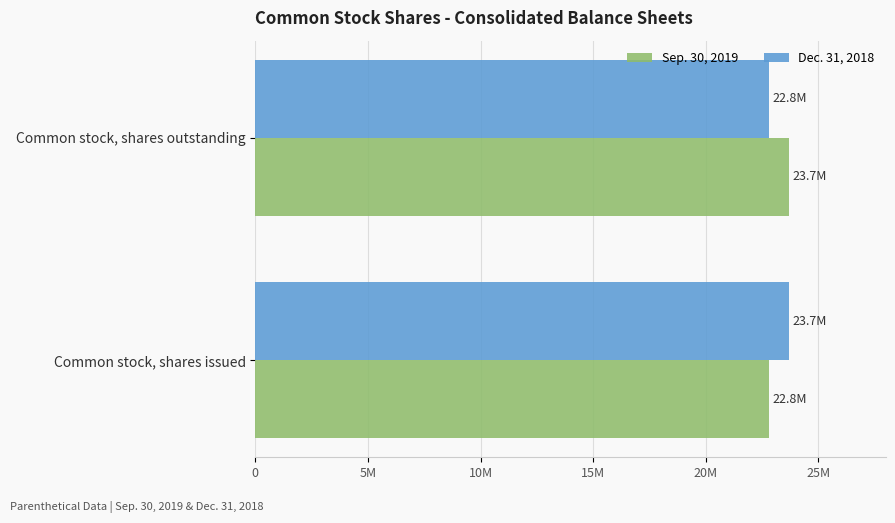

Reading left to right, transcribe all the data shown in this chart.

Sep. 30, 2019: 22800000	23700000
Dec. 31, 2018: 23700000	22800000